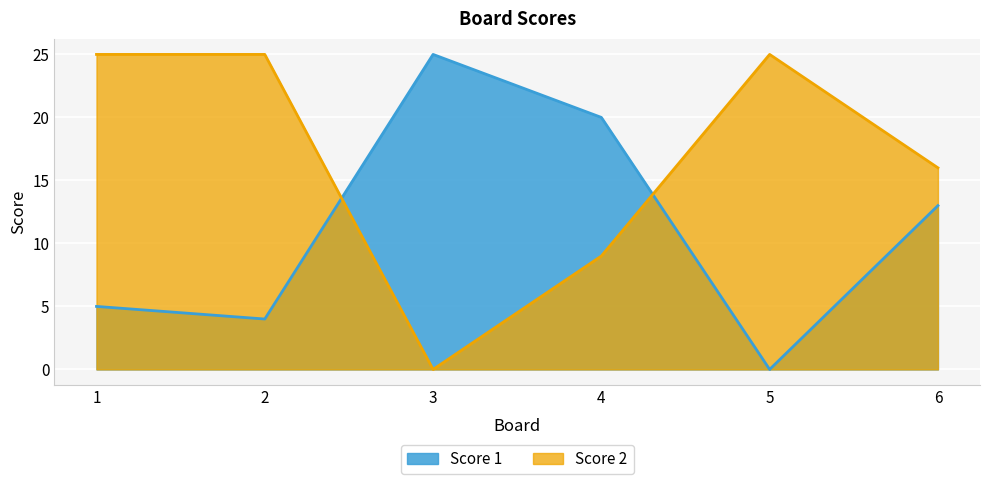

What is the value of the Score 1 point at the 3rd from the left?

25